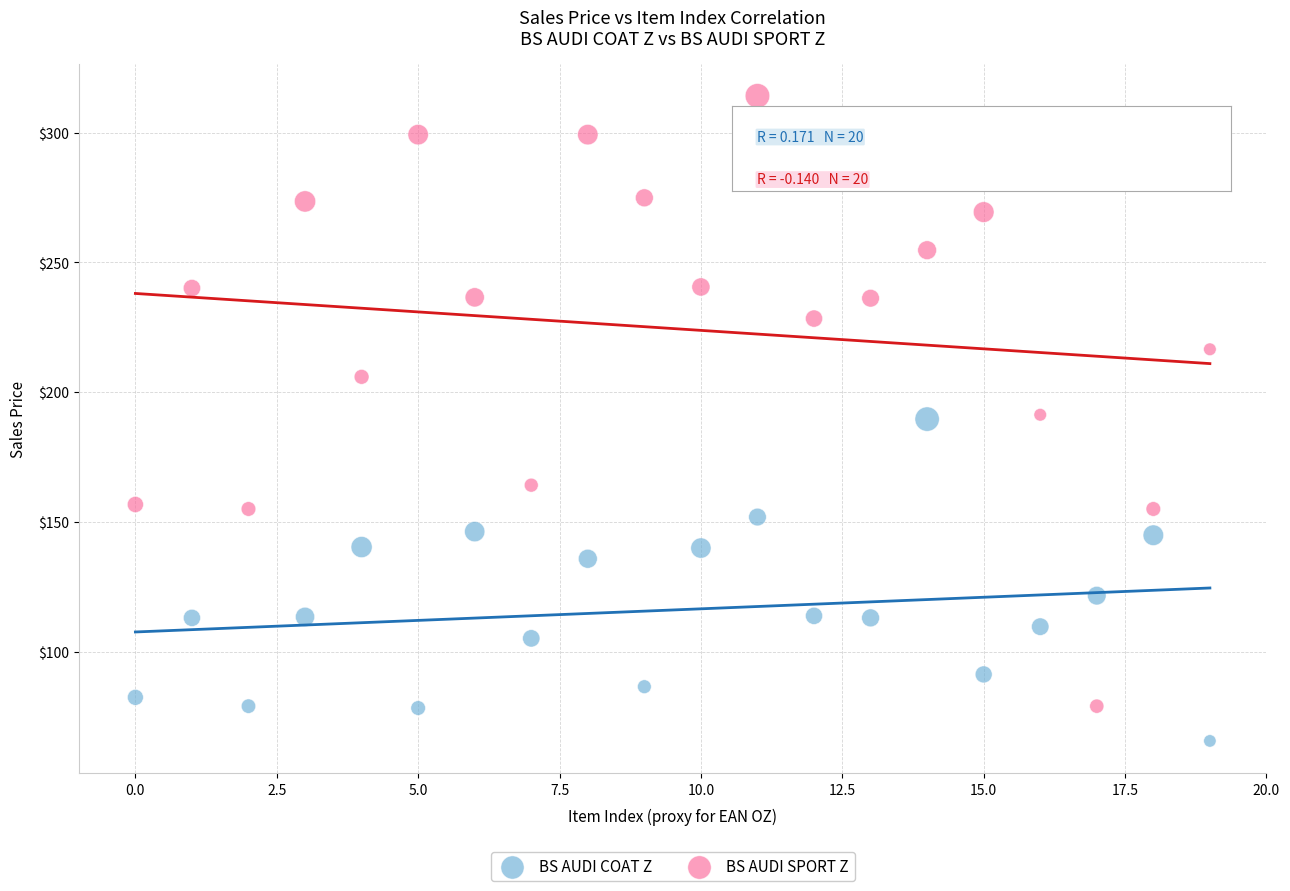

Which series contains the lowest Y value?

BS AUDI COAT Z